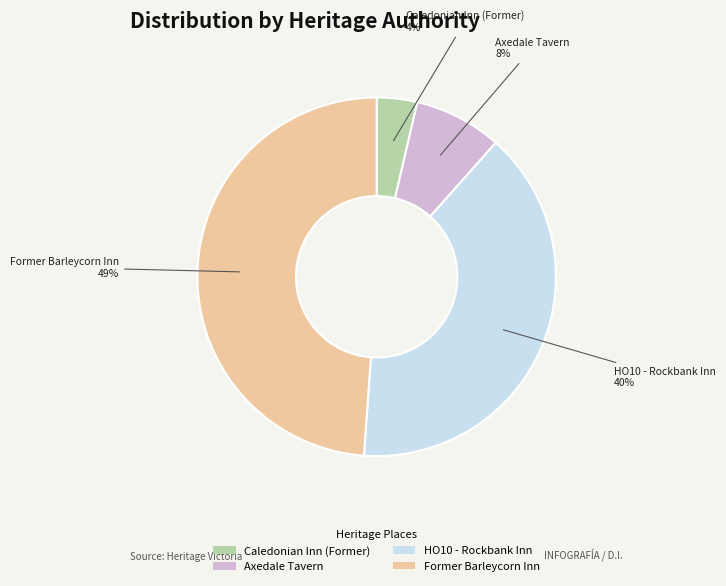

How many segments does this pie chart have?

4